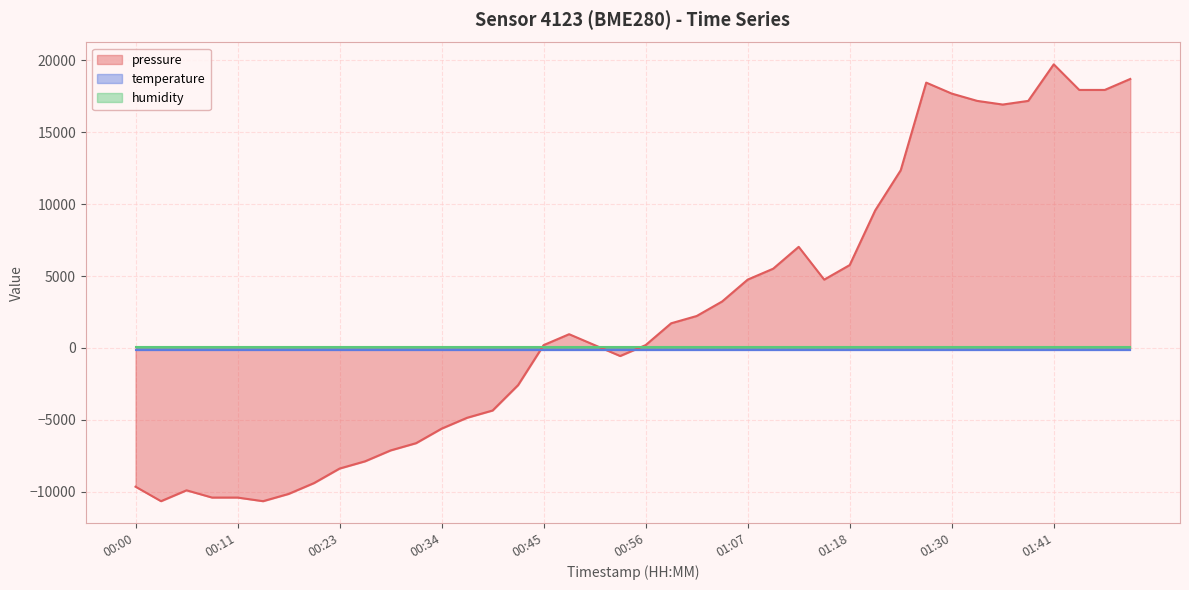

How many intersections are there between humidity and pressure?

3